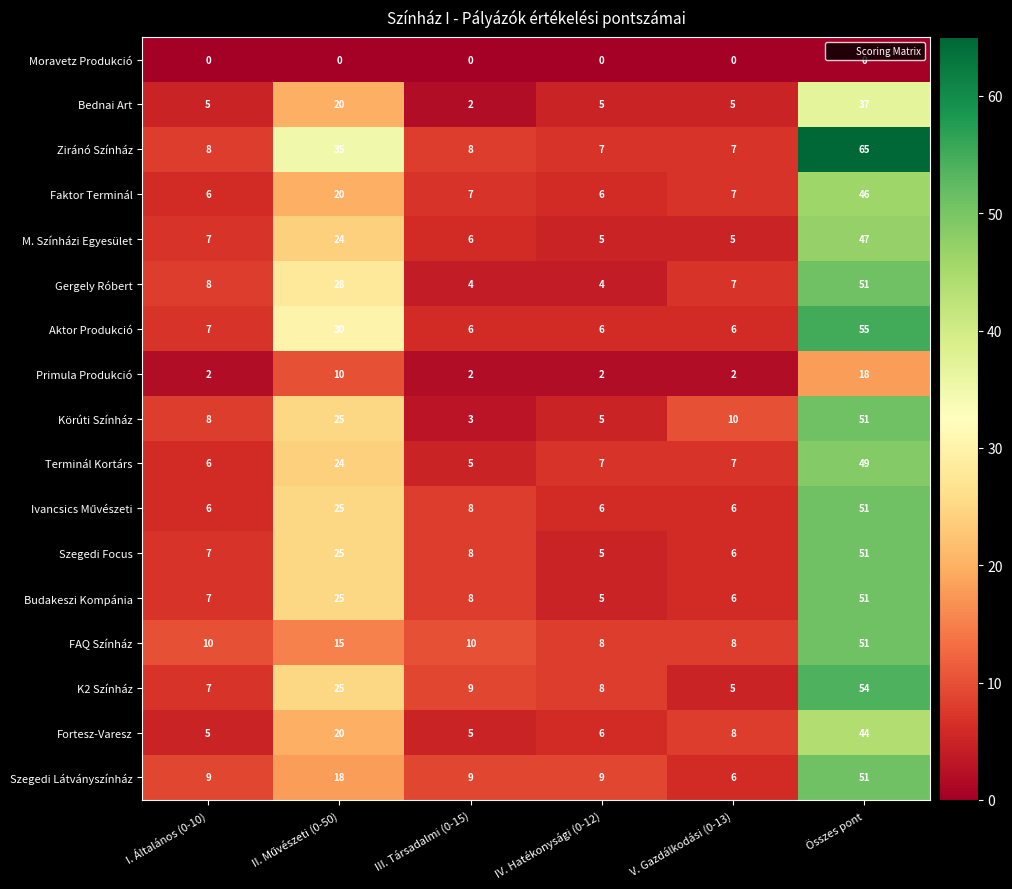

Is the value of M. Színházi Egyesület at I. Általános (0-10) greater than the value of Ziránó Színház at III. Társadalmi (0-15)?

No